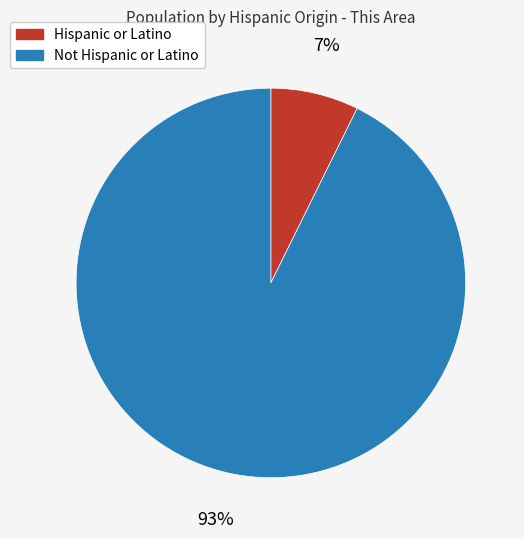

Rank the categories by value from lowest to highest.

Hispanic or Latino, Not Hispanic or Latino